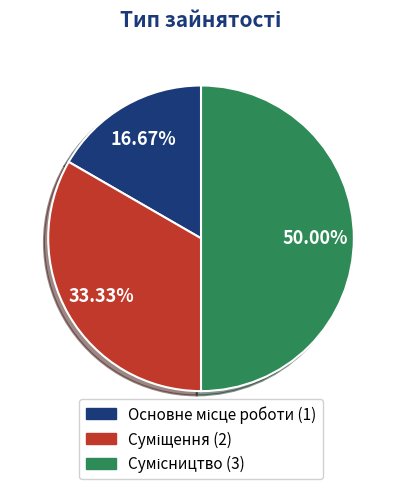

What is the ratio of the value at Сумісництво to the value at Суміщення?

1.5